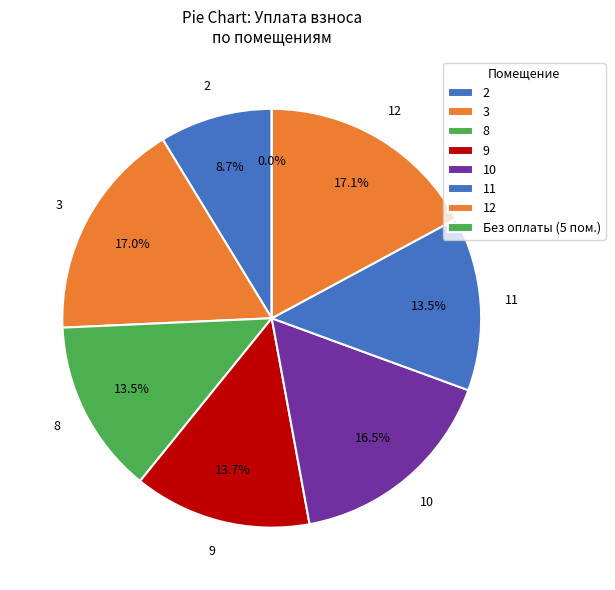

What portion of the pie excludes 5?

100.0%